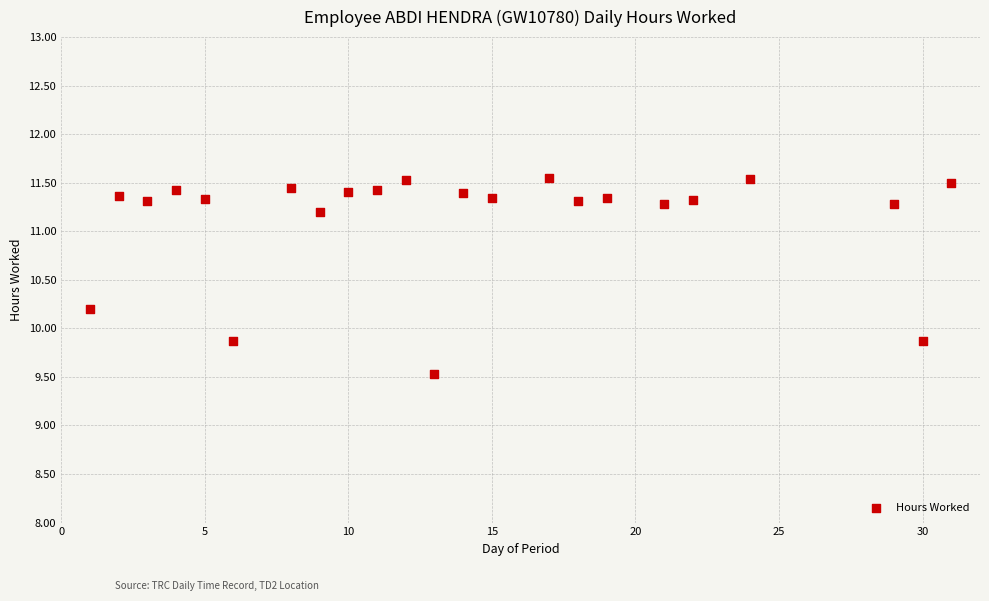

What is the range of Y values (max minus min)?

2.0